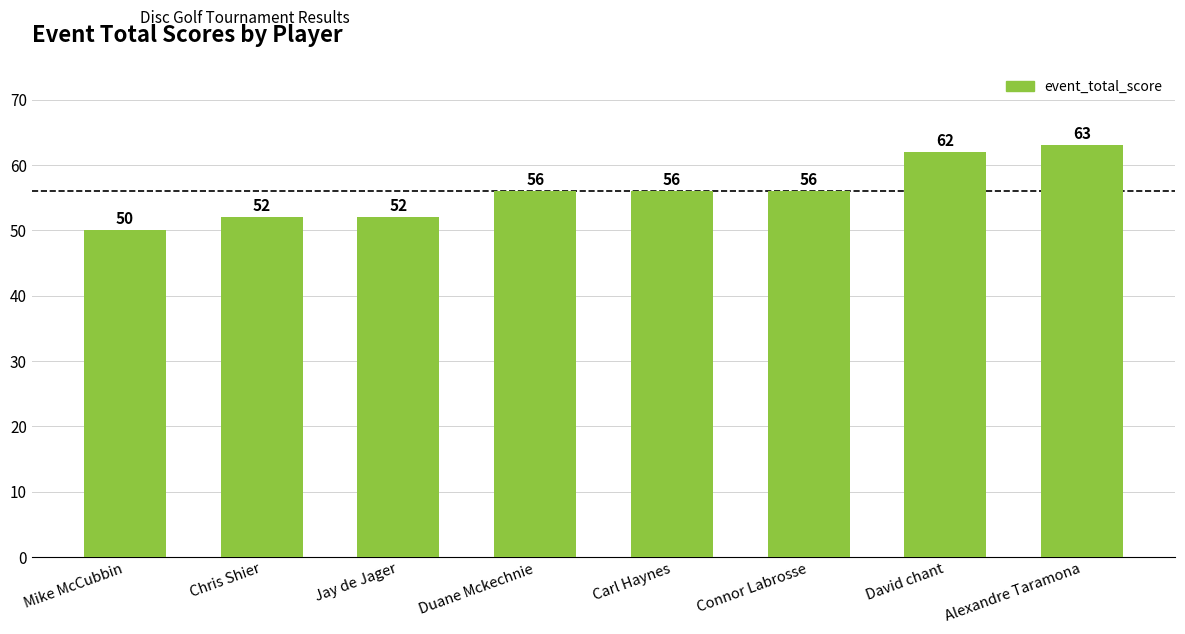

What is the change in value from Carl Haynes to David chant?

+6